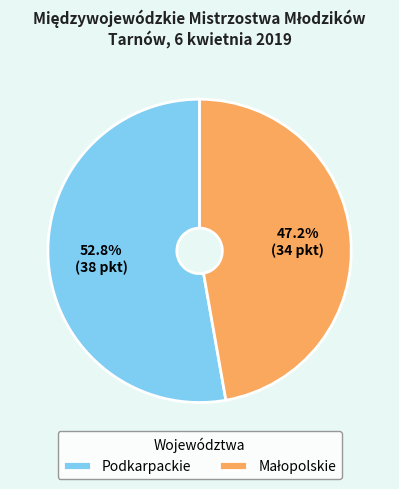

To the nearest percent, what is the difference between the largest and smallest slice percentages?

6%